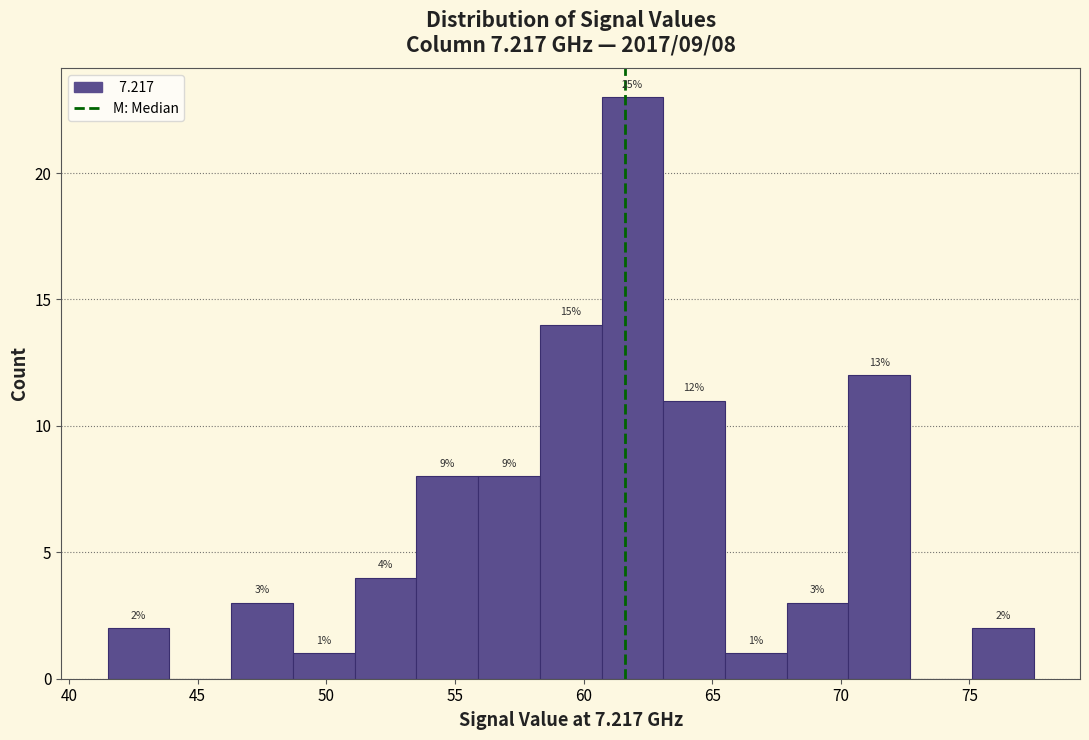

Over which range of the x-axis is the bar tallest?

60.7 to 63.1